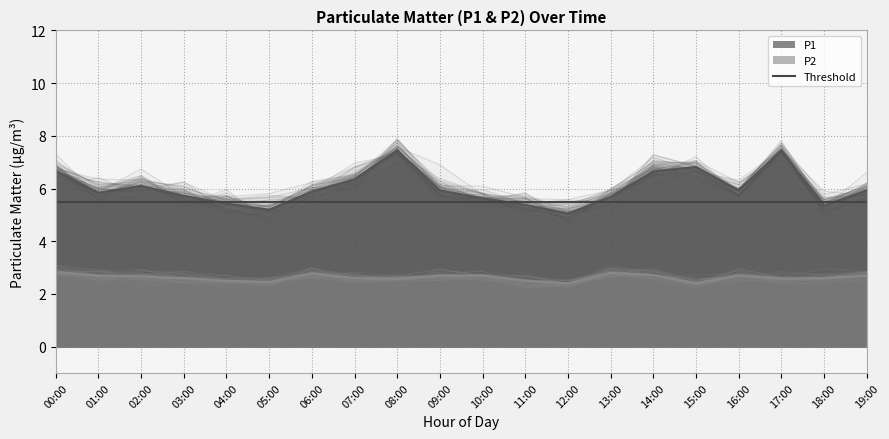

What is the highest value of the P1 series?

7.5